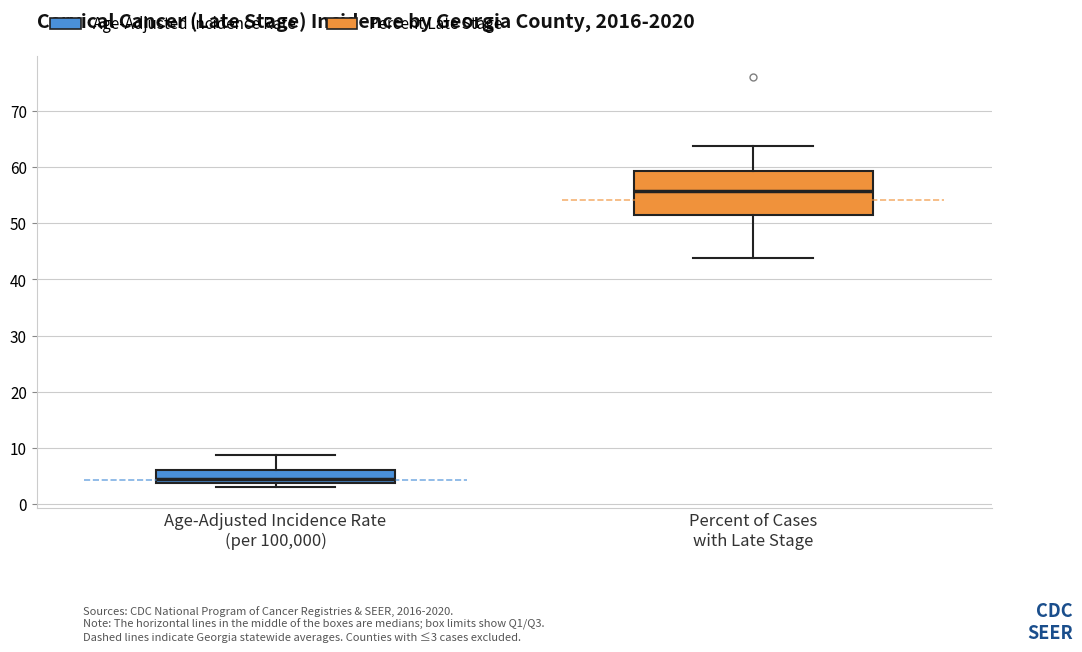

Which box is the tallest, from its lower edge to its upper edge?

Percent of Cases with Late Stage